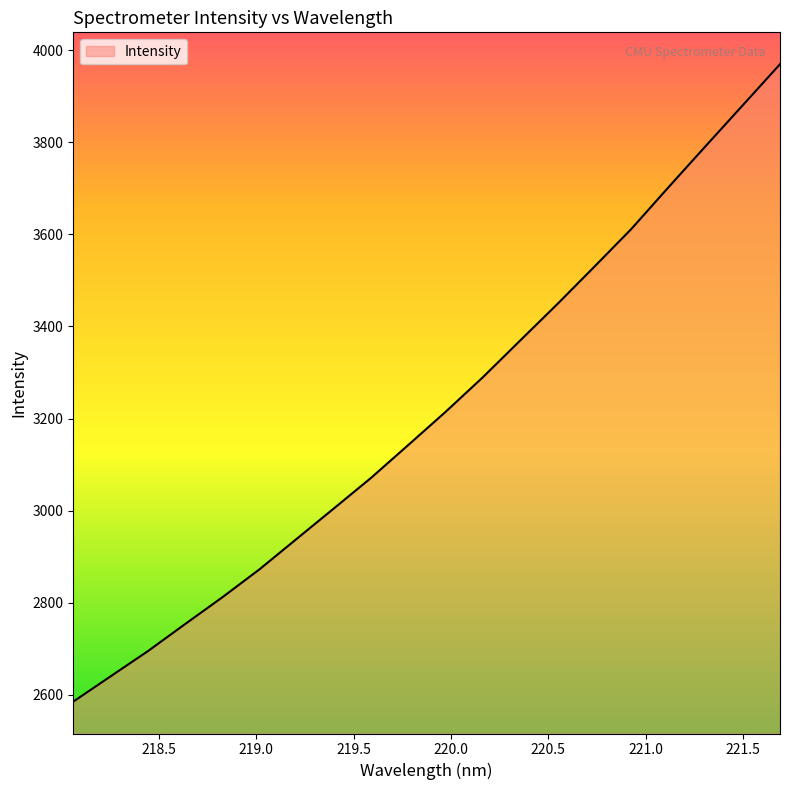

What is the difference between the maximum and second lowest values?

1329.1